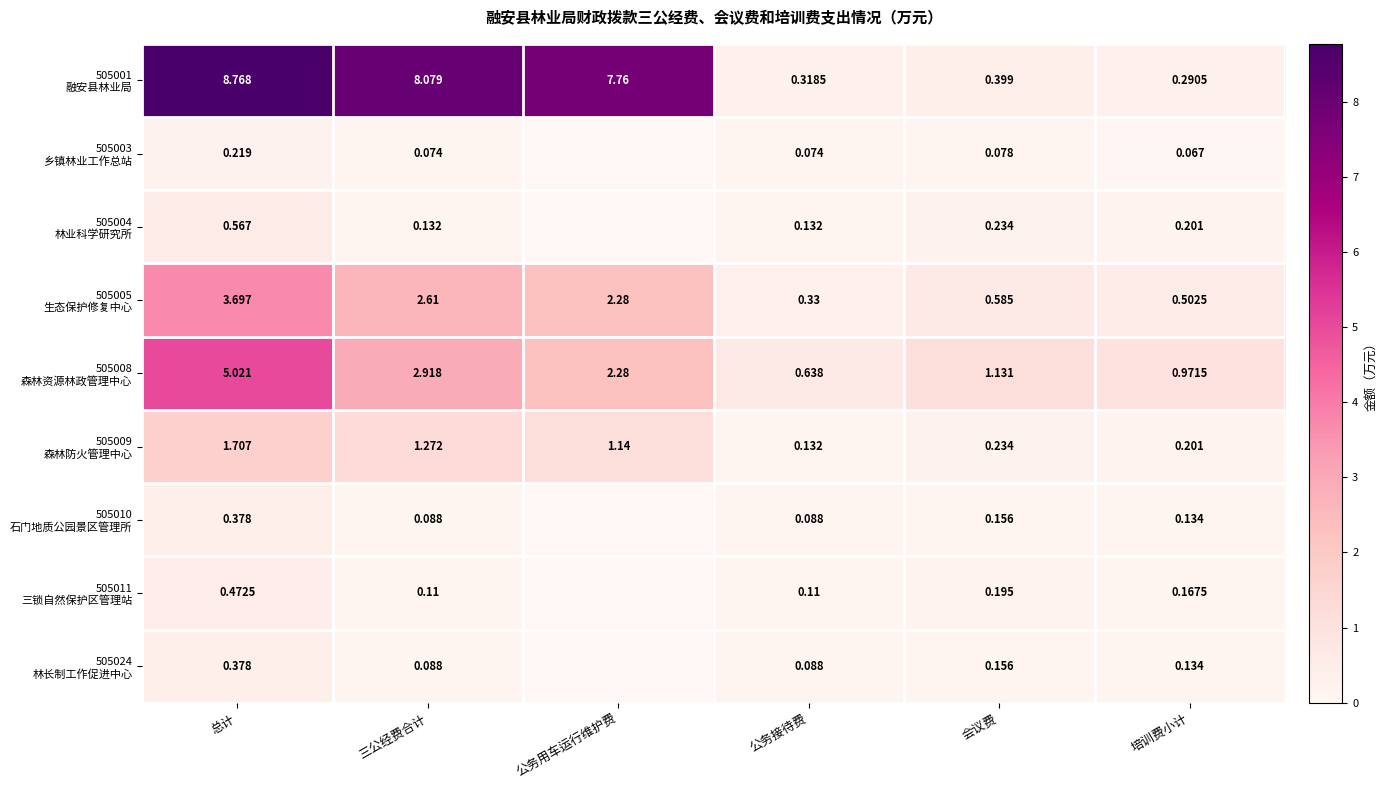

The 505008 森林资源林政管理中心 series shows 1.0 at 培训费小计. True or false?

True